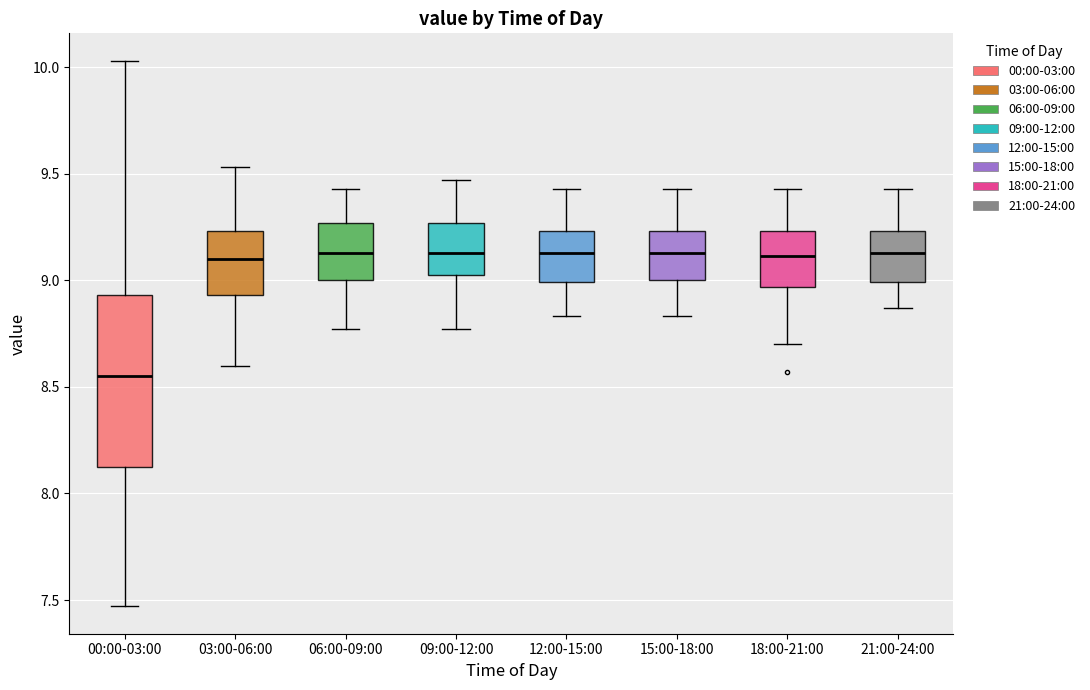

Reading left to right, transcribe this box plot: for each box, give where its median line is, the range the box spans, and where its two whiskers end, as read against the y-axis. The values are not printed on the chart, so give them approximately, as read against the axis.

00:00-03:00: median 8.55, box 8.10 to 8.95, whiskers 7.45 to 10.05
03:00-06:00: median 9.10, box 8.95 to 9.25, whiskers 8.60 to 9.55
06:00-09:00: median 9.15, box 9.00 to 9.25, whiskers 8.75 to 9.45
09:00-12:00: median 9.15, box 9.00 to 9.25, whiskers 8.75 to 9.45
12:00-15:00: median 9.15, box 9.00 to 9.25, whiskers 8.85 to 9.45
15:00-18:00: median 9.15, box 9.00 to 9.25, whiskers 8.85 to 9.45
18:00-21:00: median 9.10, box 8.95 to 9.25, whiskers 8.70 to 9.45
21:00-24:00: median 9.15, box 9.00 to 9.25, whiskers 8.85 to 9.45